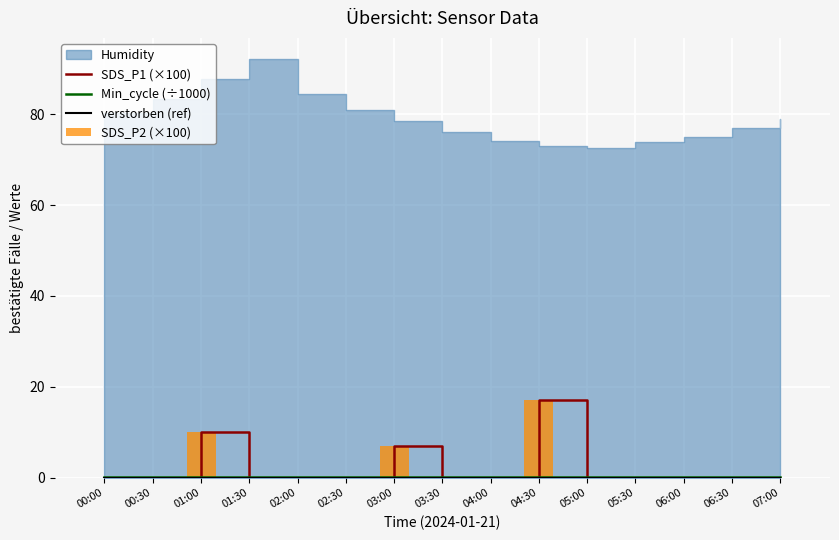

Is it true that SDS_P1 (×100) equals 0.0 at 00:30?

True